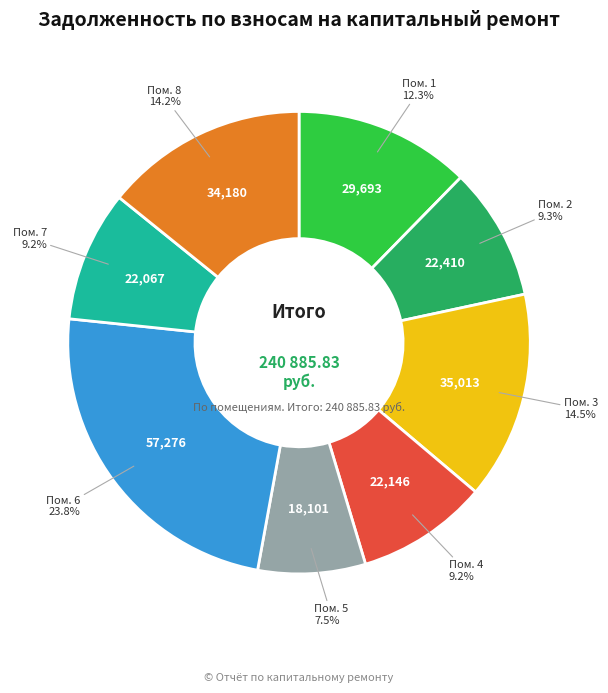

Is there any slice that represents more than half of the pie?

No